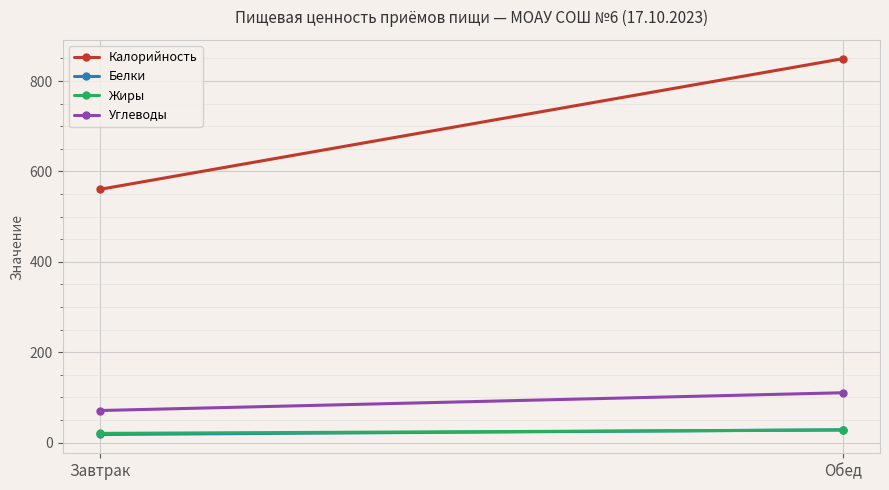

The value of Белки at Завтрак is 6.9. True or false?

False